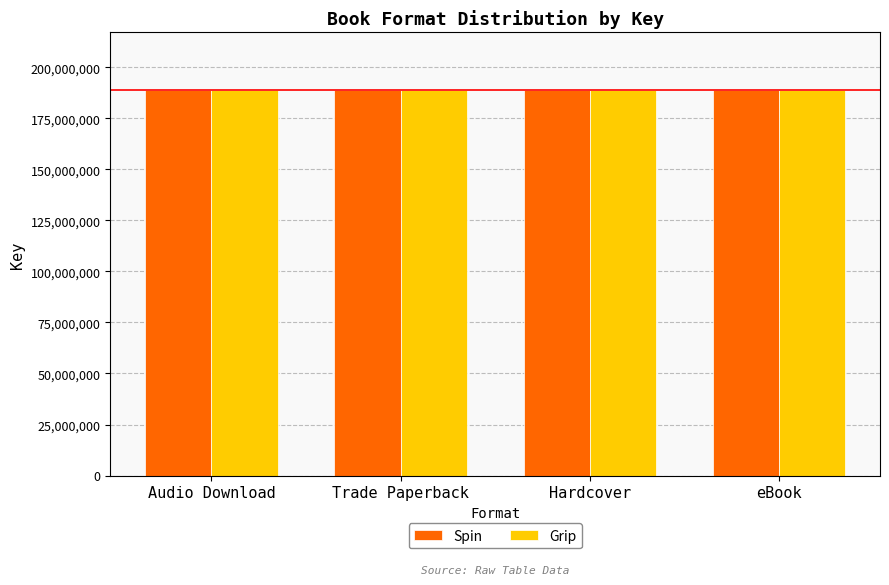

What is the greatest value displayed?

188767282